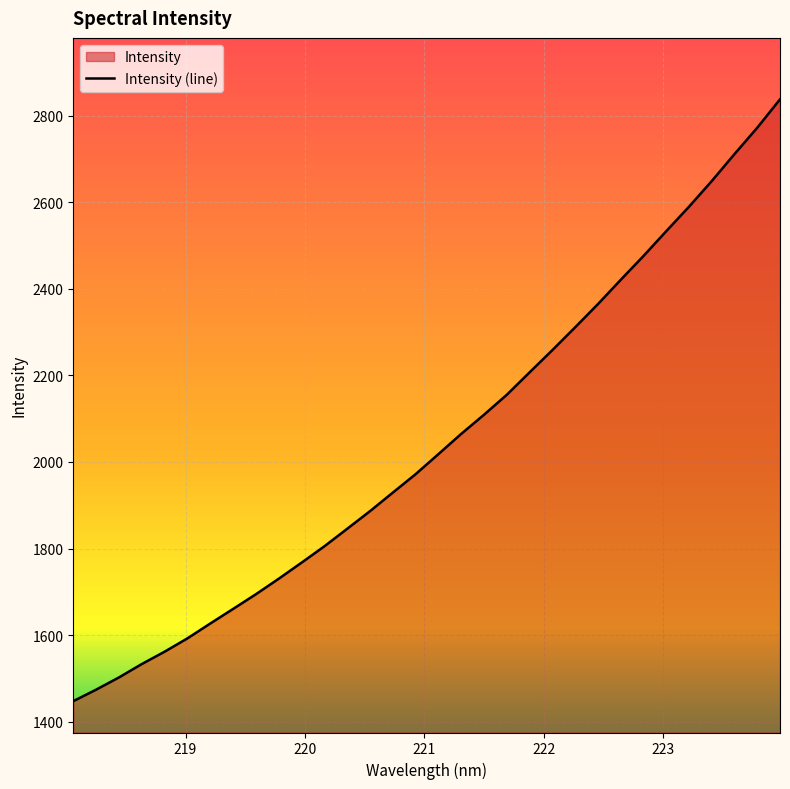

How many distinct data groups are displayed?

1